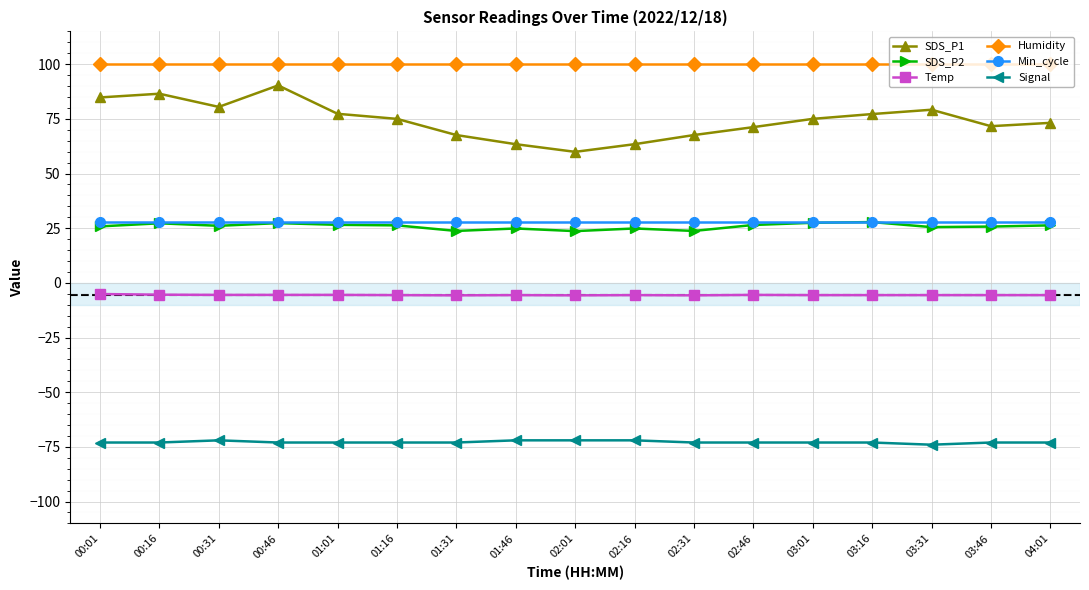

The value of Temp at 00:31 is -5.5. True or false?

True